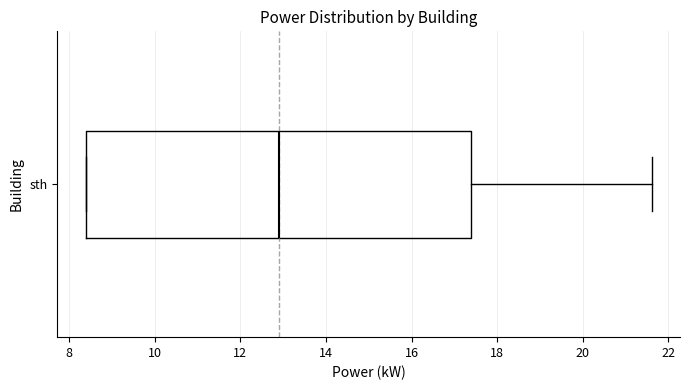

Transcribe this box plot: give where the median line is, the range the box spans, and where the two whiskers end, as read against the x-axis. The values are not printed on the chart, so give them approximately, as read against the axis.

median 13.0, box 8.4 to 17.4, whiskers 8.4 to 21.6